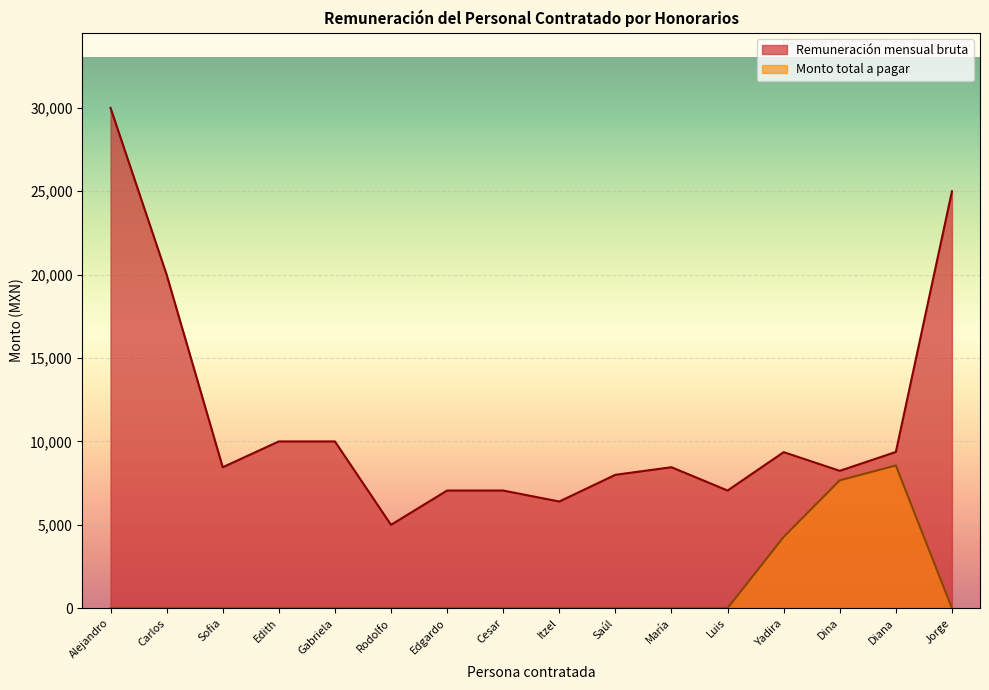

List the series in order of their peak value, lowest first.

Monto total a pagar, Remuneración mensual bruta